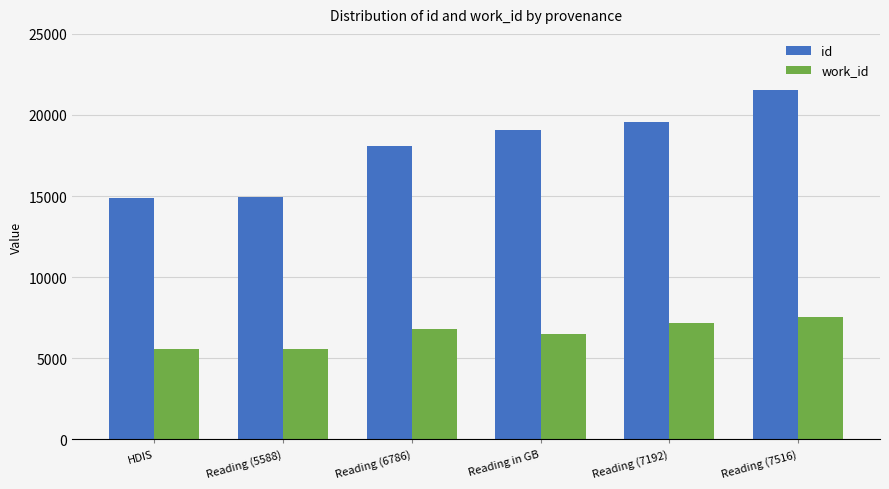

How many groups of bars are there?

6